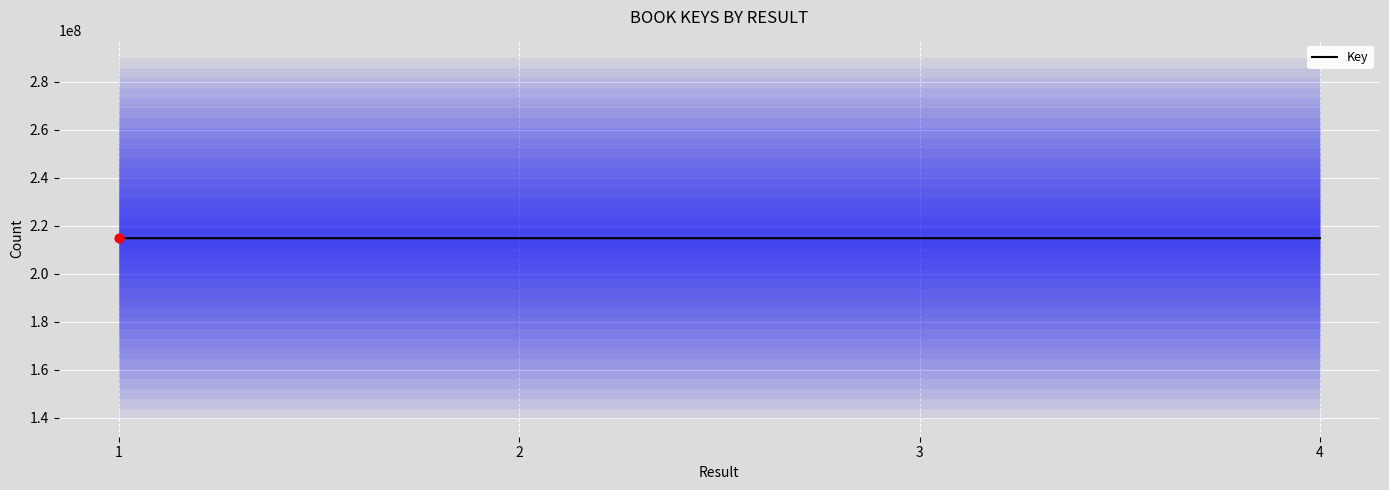

Between 4 and 2, which is larger?

2